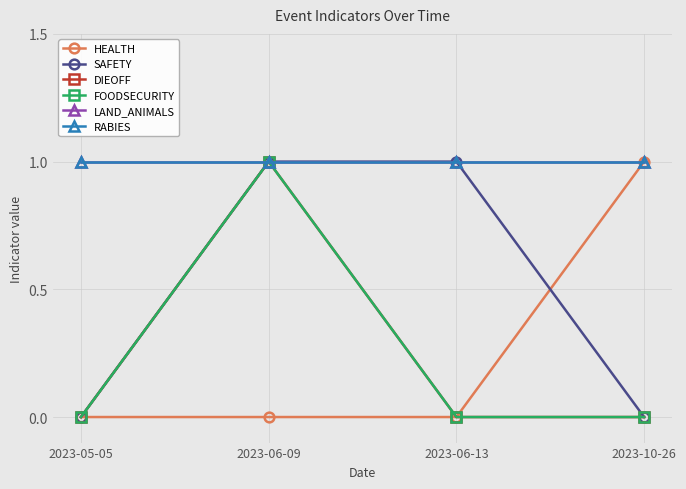

True or false: SAFETY has more than 2 interior local peaks.

False